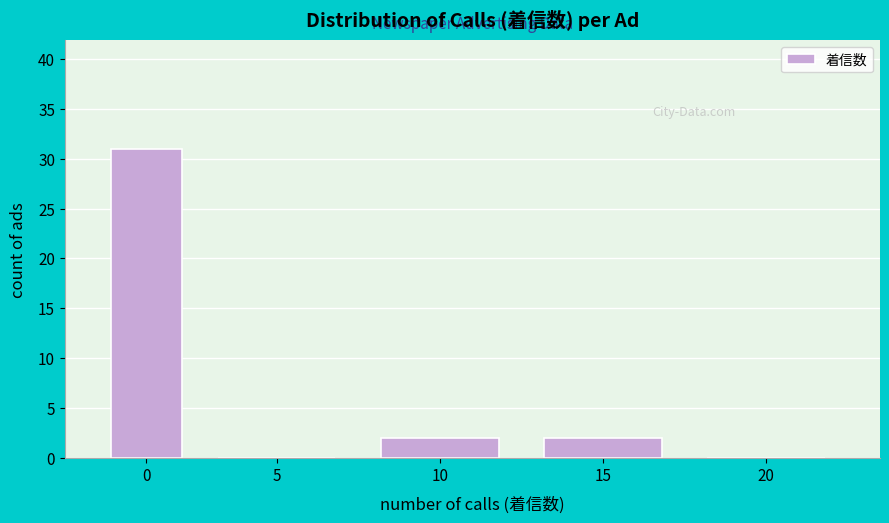

Reading left to right, what are all the values shown in this chart?

0=31	5=0	10=2	15=2	20=0